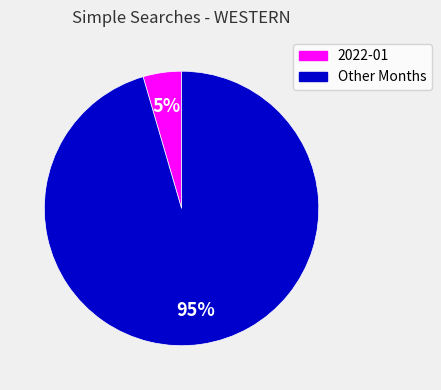

Is there a majority slice in this chart?

Yes